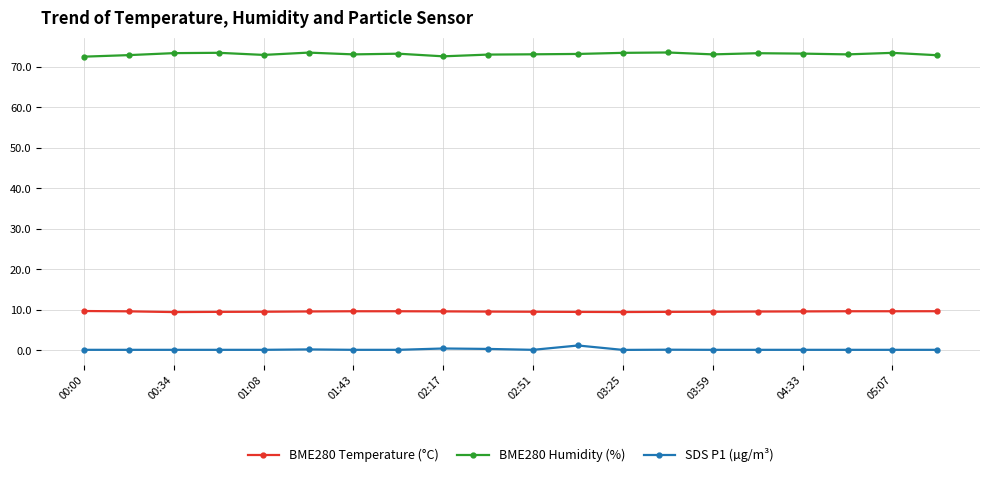

At how many categories does at least one series exceed 46?

20